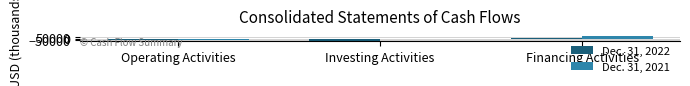

Is the value of Dec. 31, 2021 at Operating Activities greater than the value of Dec. 31, 2022 at Investing Activities?

Yes